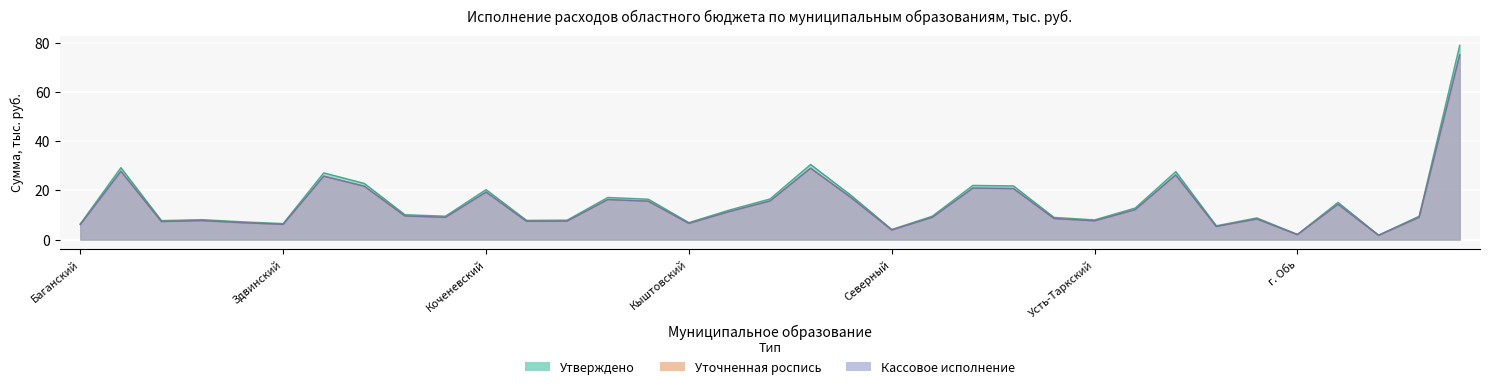

Where is the first local maximum for Кассовое исполнение?

Барабинский